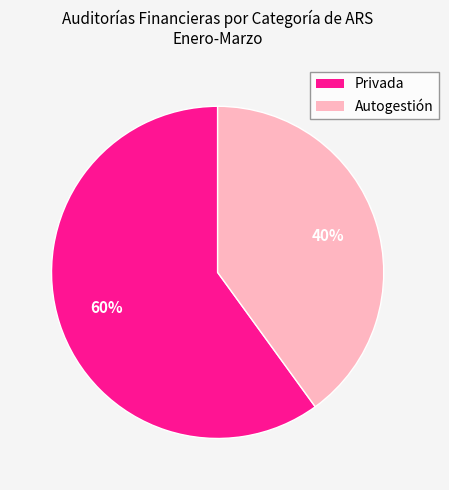

Which slice is the smallest?

Autogestión